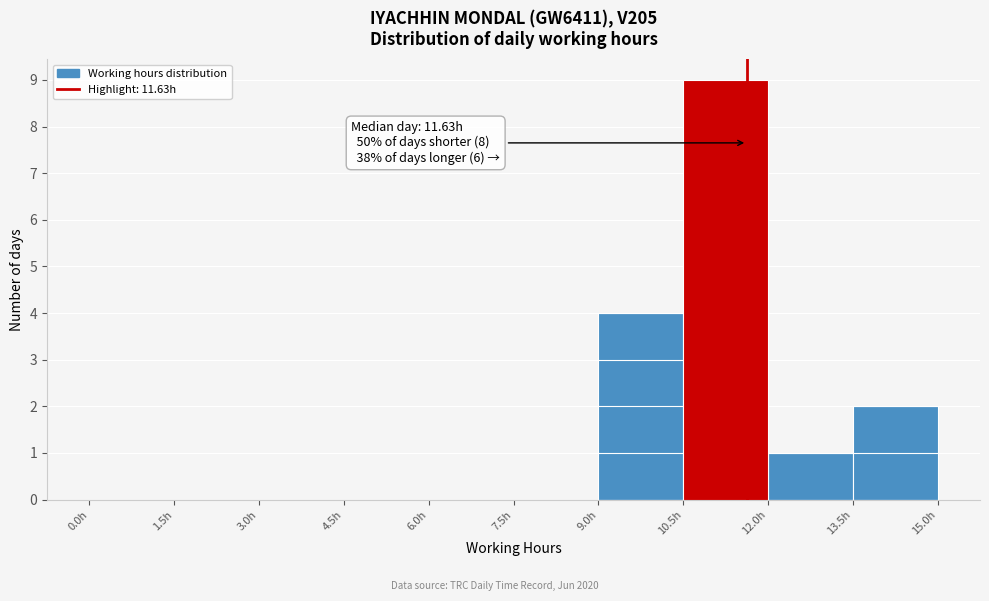

Over which range of the x-axis is the bar tallest?

10.5 to 12.0